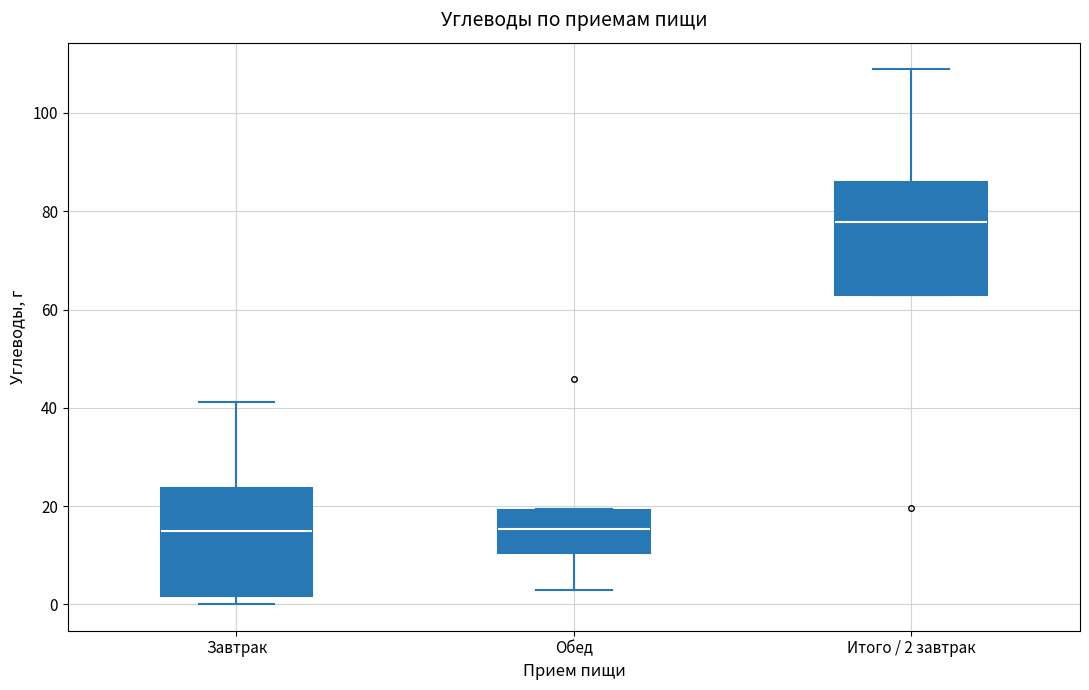

Where is the lower edge of the box for Итого / 2 завтрак on the y-axis? The values are not printed on the chart, so give them approximately, as read against the axis.

62